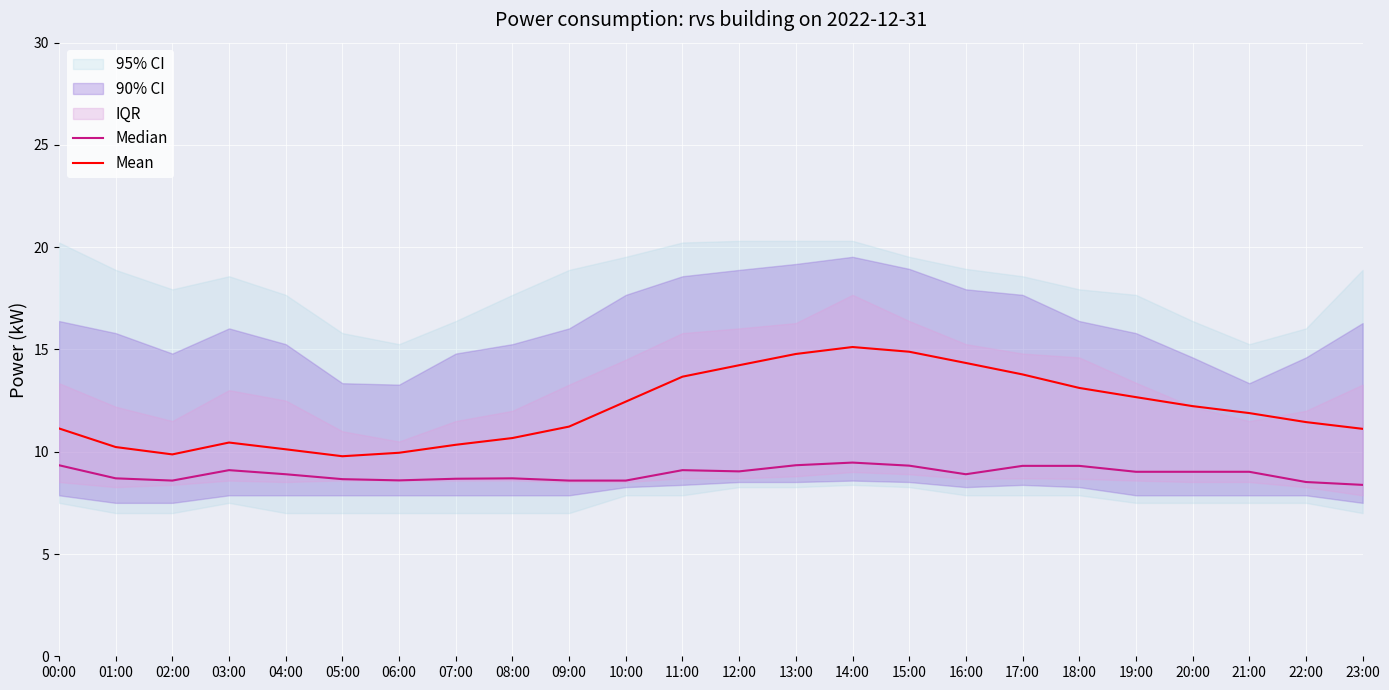

True or false: Median and Mean intersect in this chart.

False